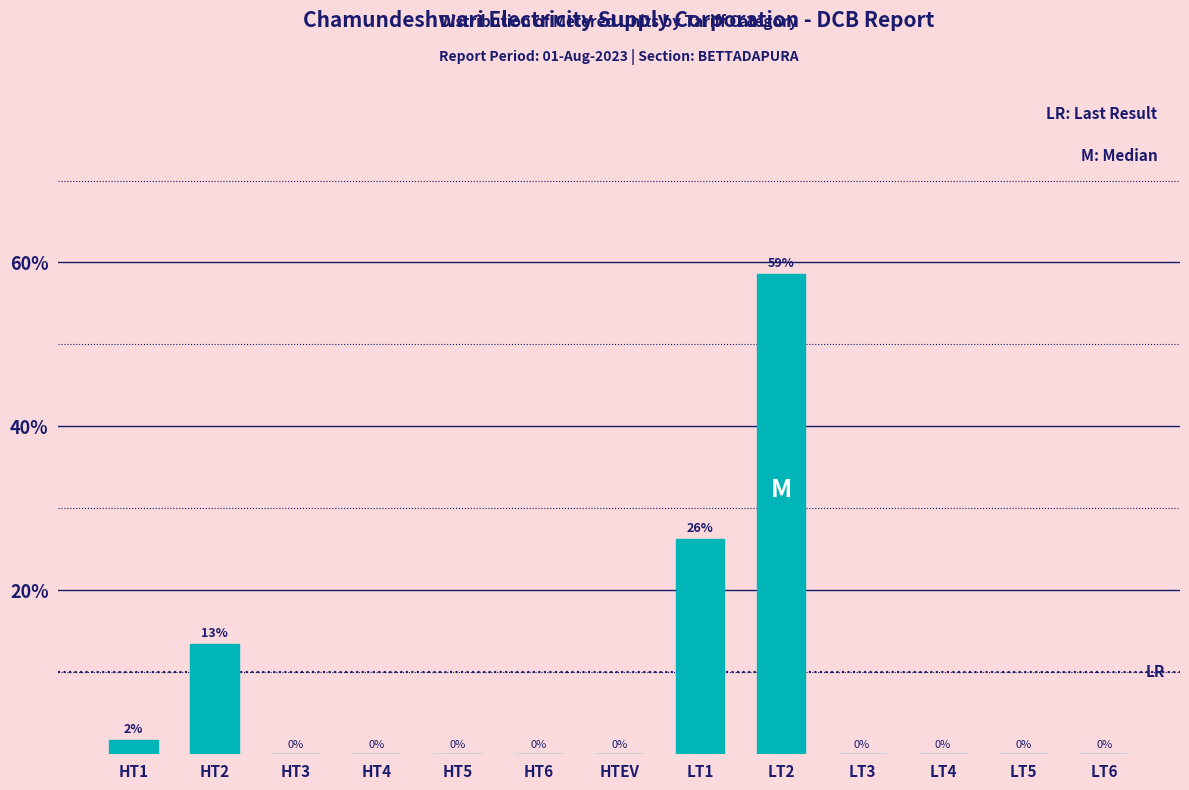

What value does the data have at HT1?

1.7